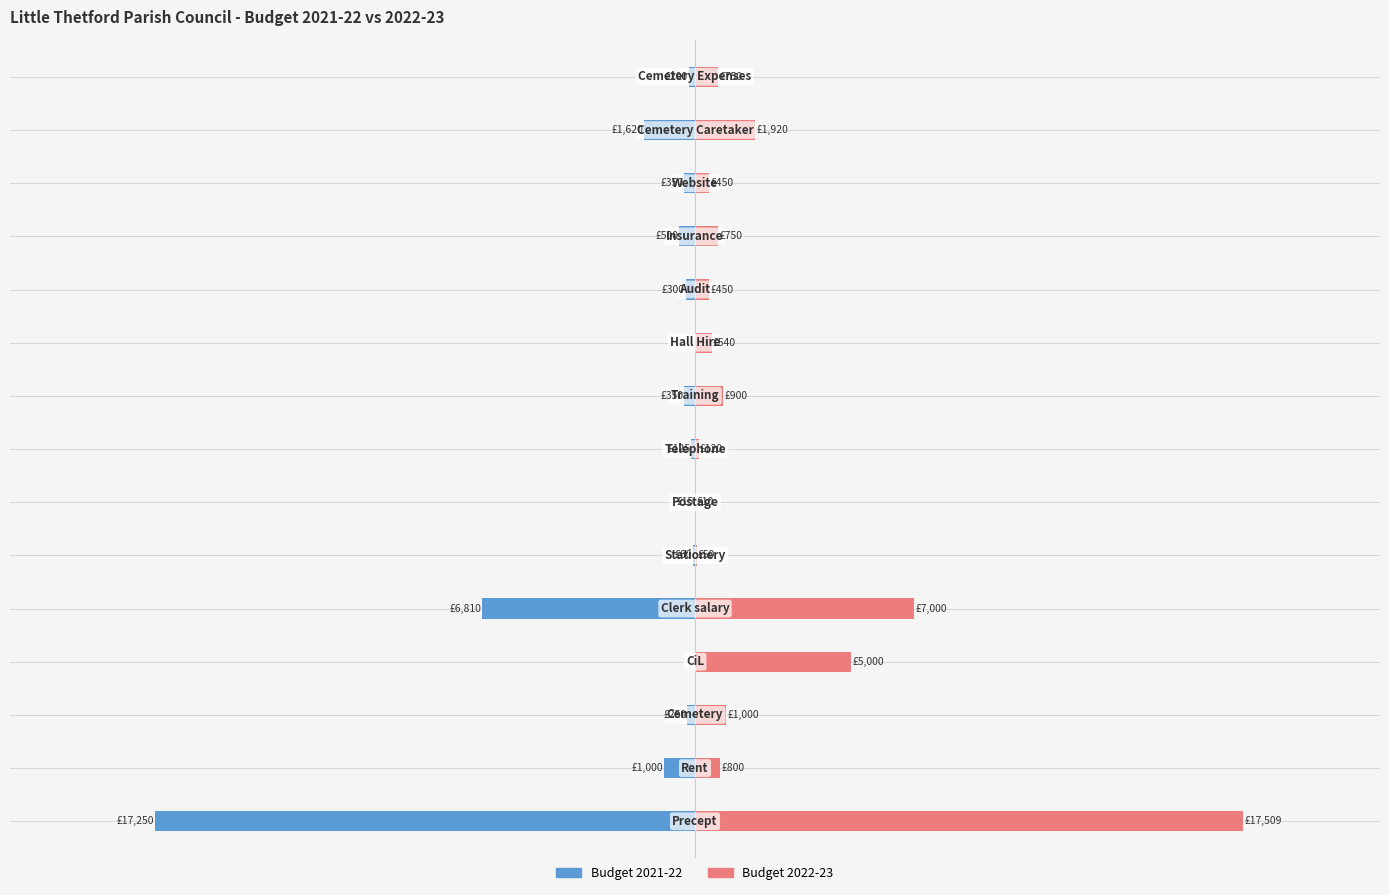

Which series has the widest spread of values?

Budget 2022-23